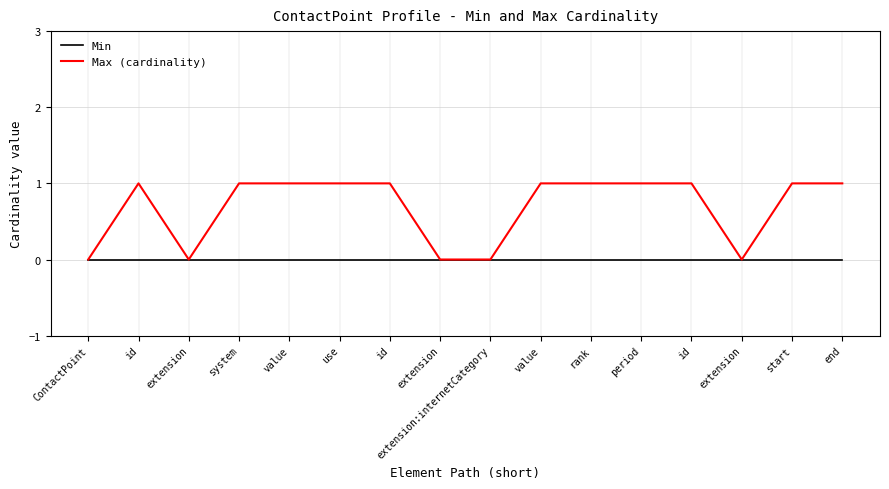

Reading left to right, list all the values displayed in this chart.

Min: 0	0	0	0	0	0	0	0	0	0	0	0	0	0	0	0
Max (cardinality): 0	1	0	1	1	1	1	0	0	1	1	1	1	0	1	1